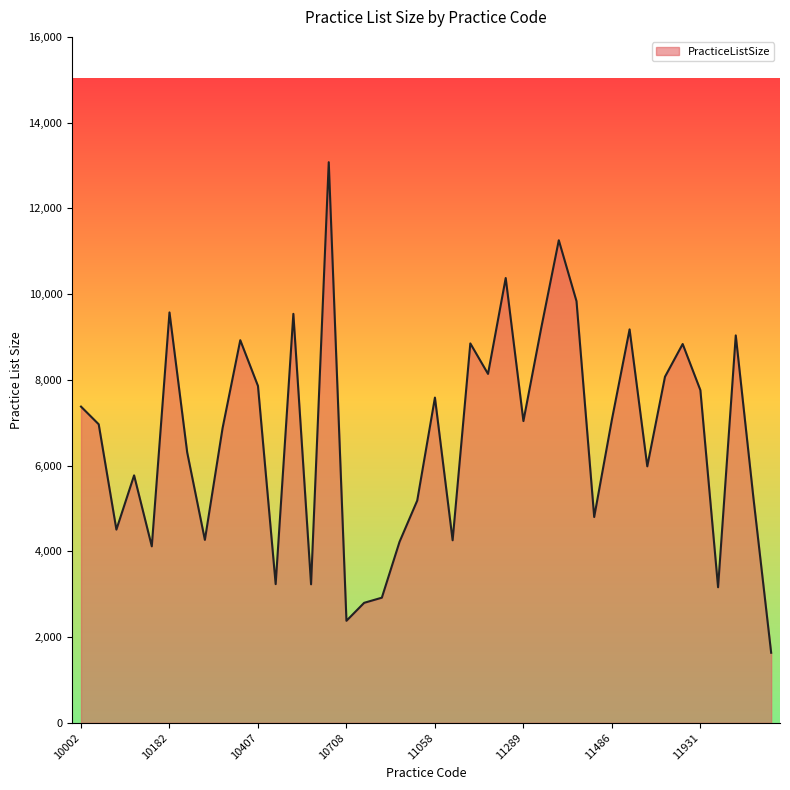

What is the maximum value shown in the chart?

13077